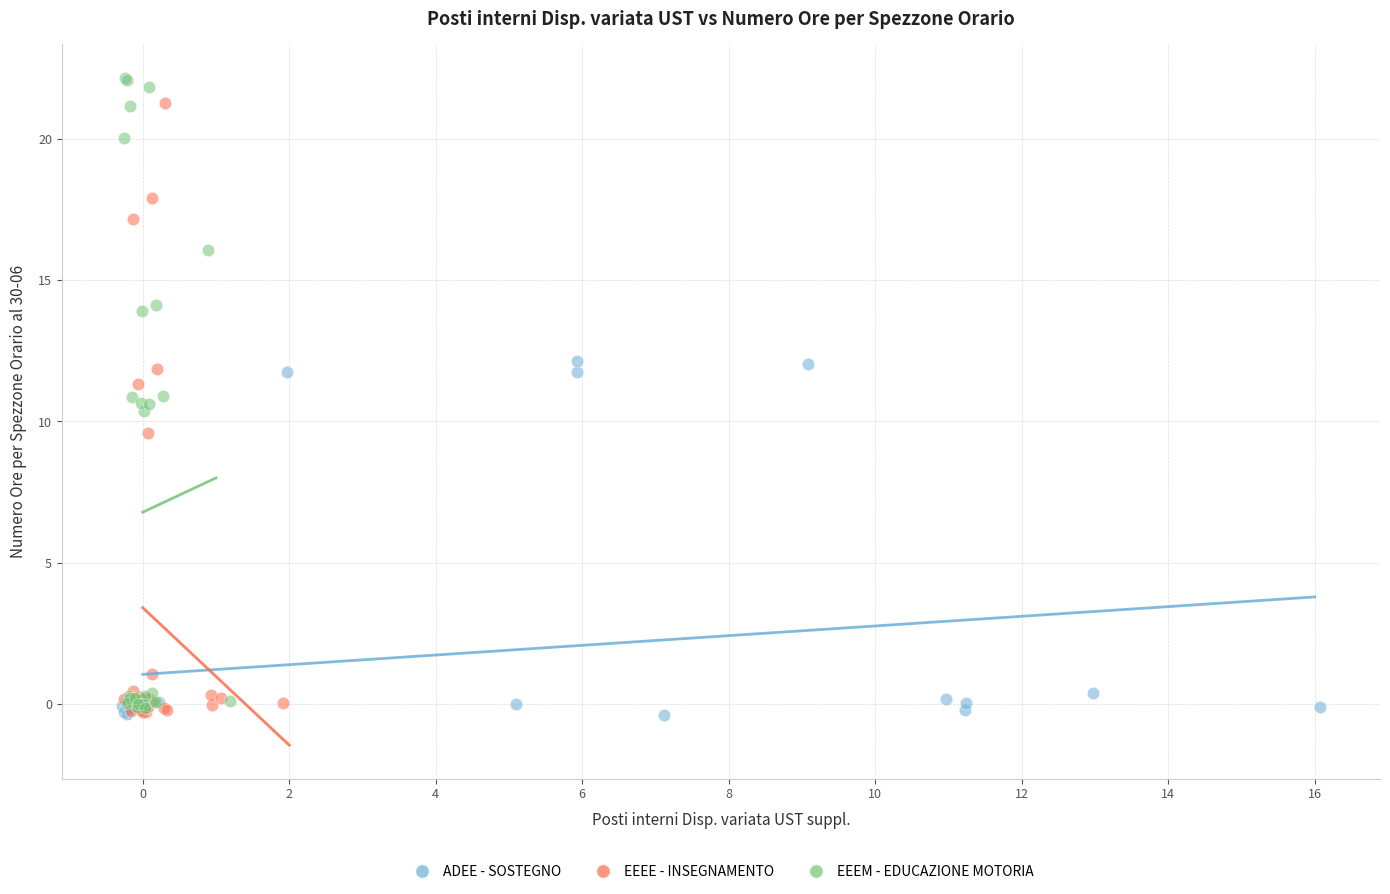

What are all the series names shown in the legend?

ADEE - SOSTEGNO, EEEE - INSEGNAMENTO, EEEM - EDUCAZIONE MOTORIA